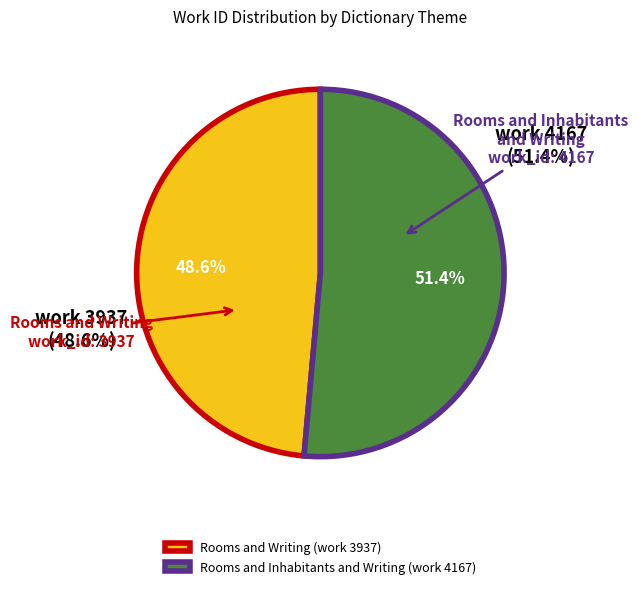

Is it true that Rooms and Writing (work 3937) is 60% of the pie?

False